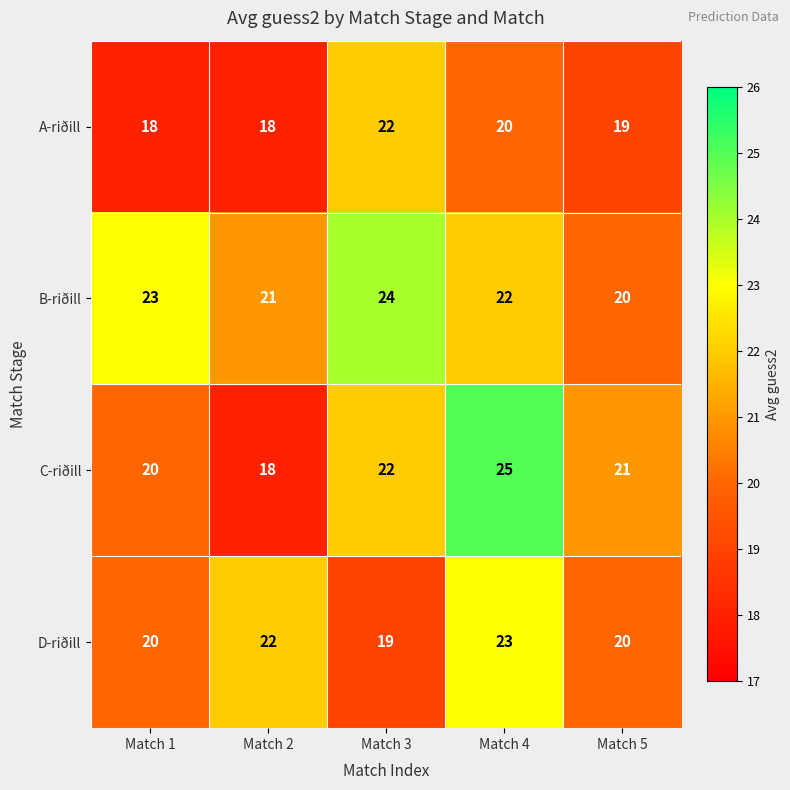

What is the maximum value shown in the chart?

25